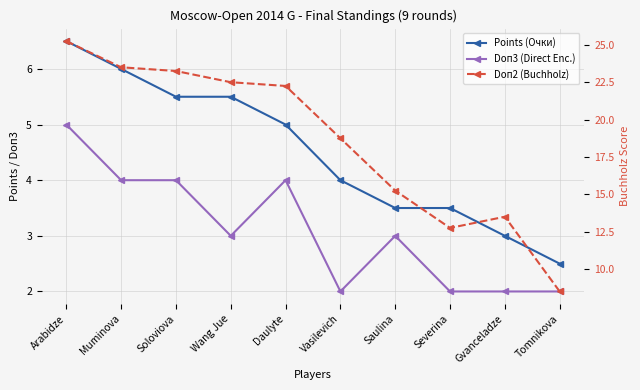

How many data points in Doп2 (Buchholz) are above 22?

5